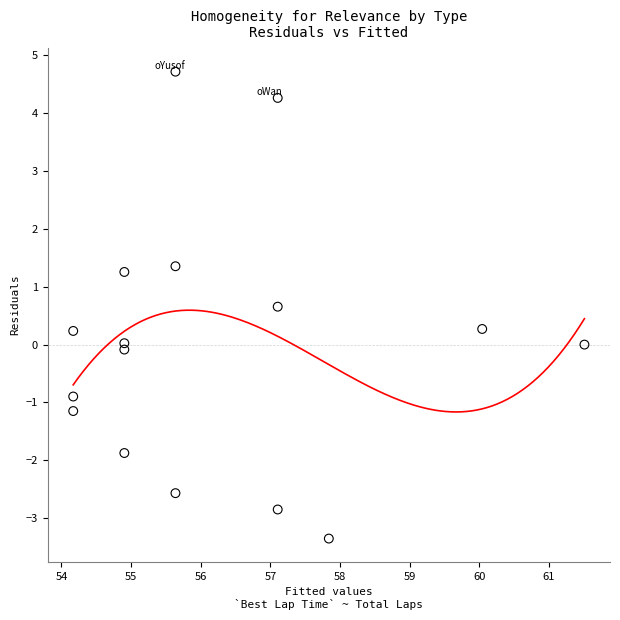

What is the range of Y values (max minus min)?

8.1